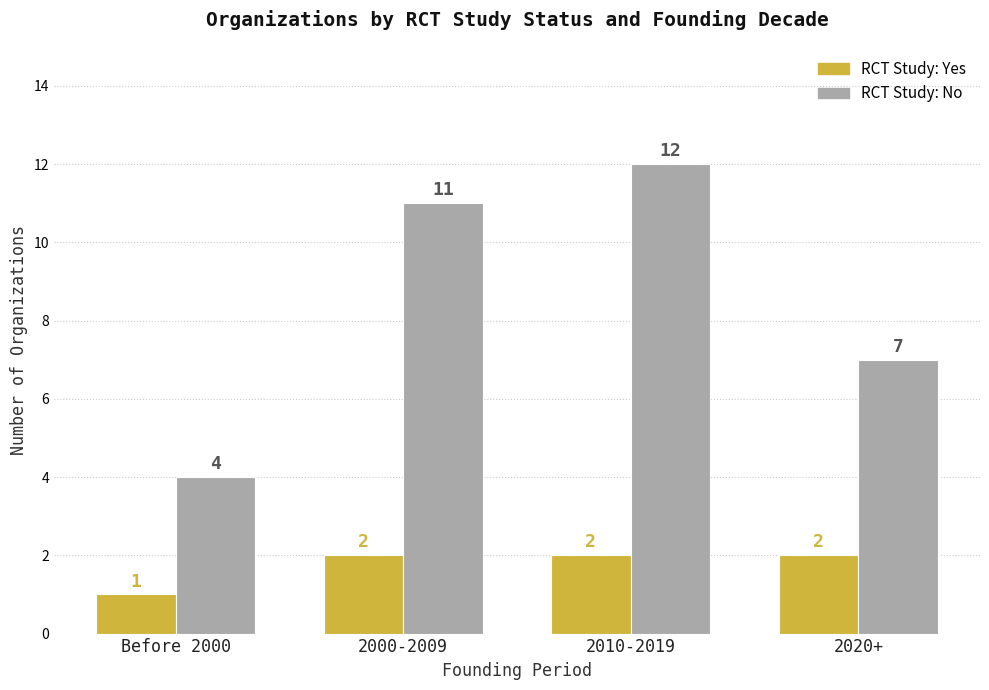

What is the spread (max minus min) of values at 2020+?

5